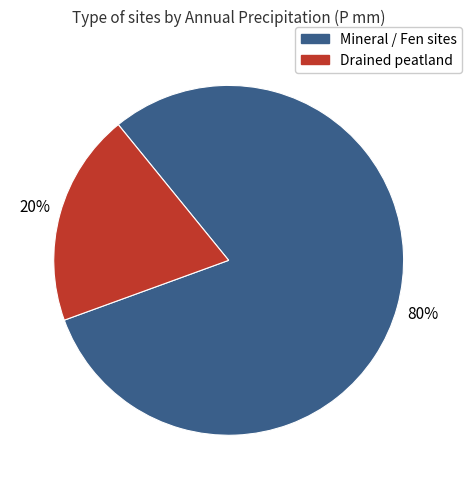

Does any single category account for the majority?

Yes